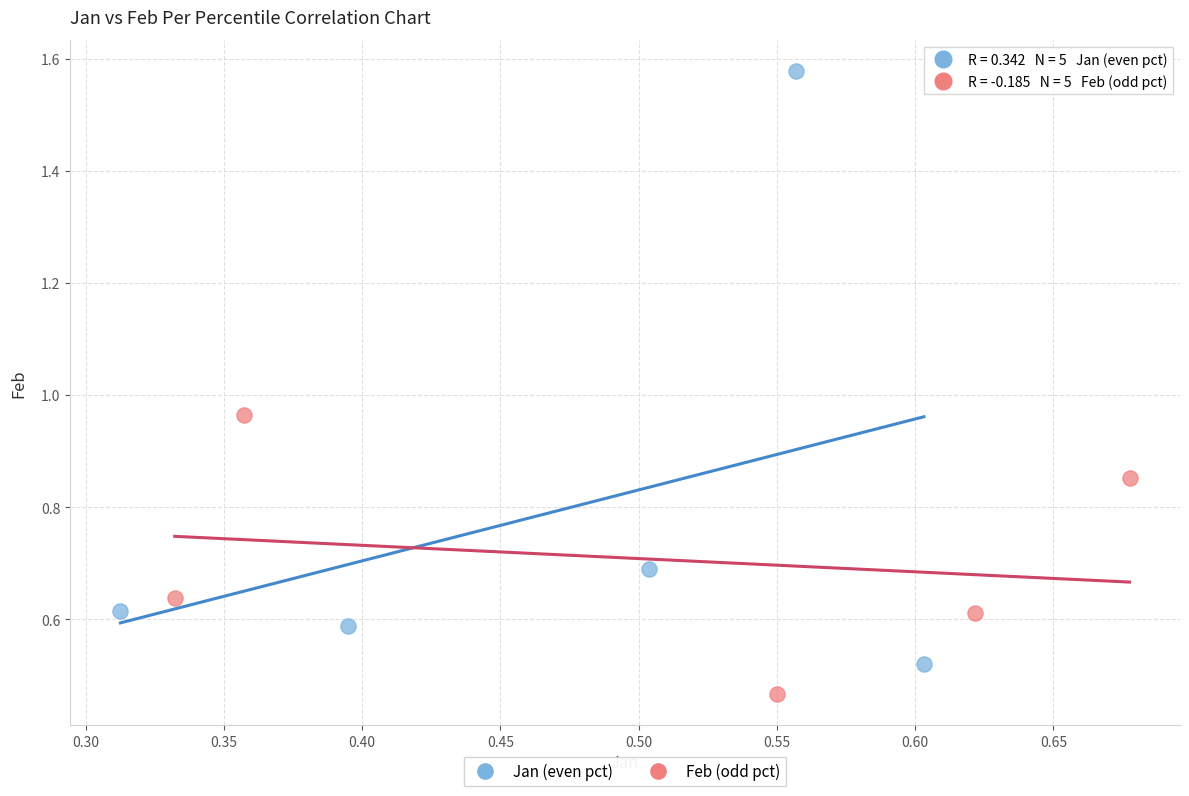

Which series contains the highest Y value?

Jan (even pct)